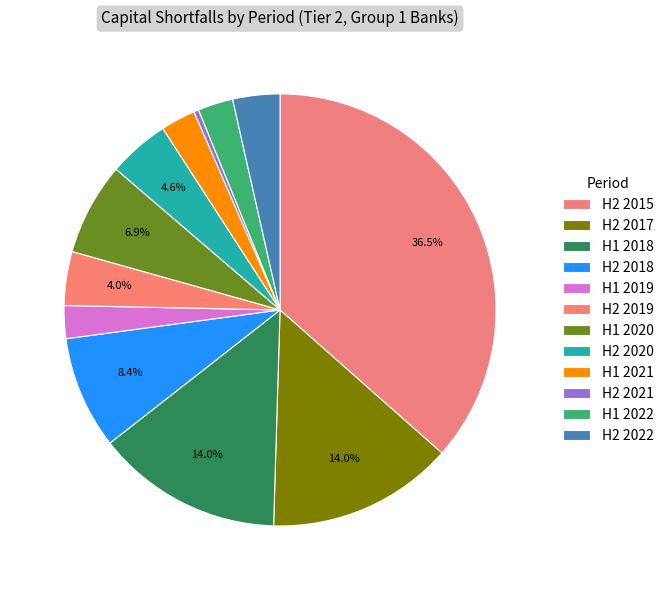

True or false: H2 2017 accounts for 26% of the total.

False